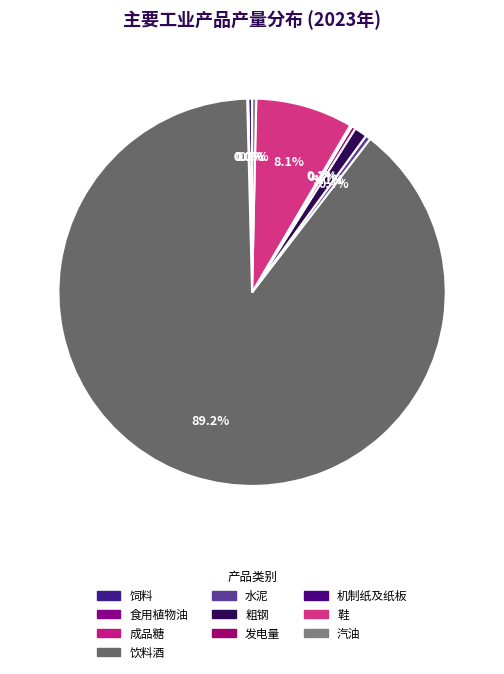

Approximately how many times larger is the value at 水泥 compared to 鞋?

0.1